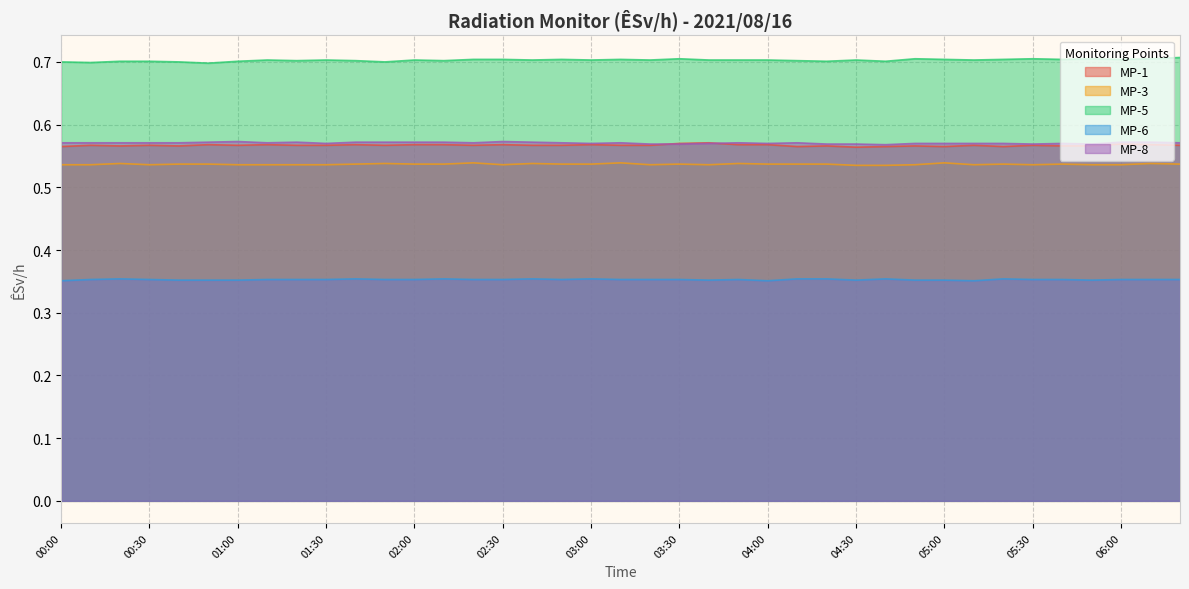

What is the label of the 3rd point from the right?

06:00